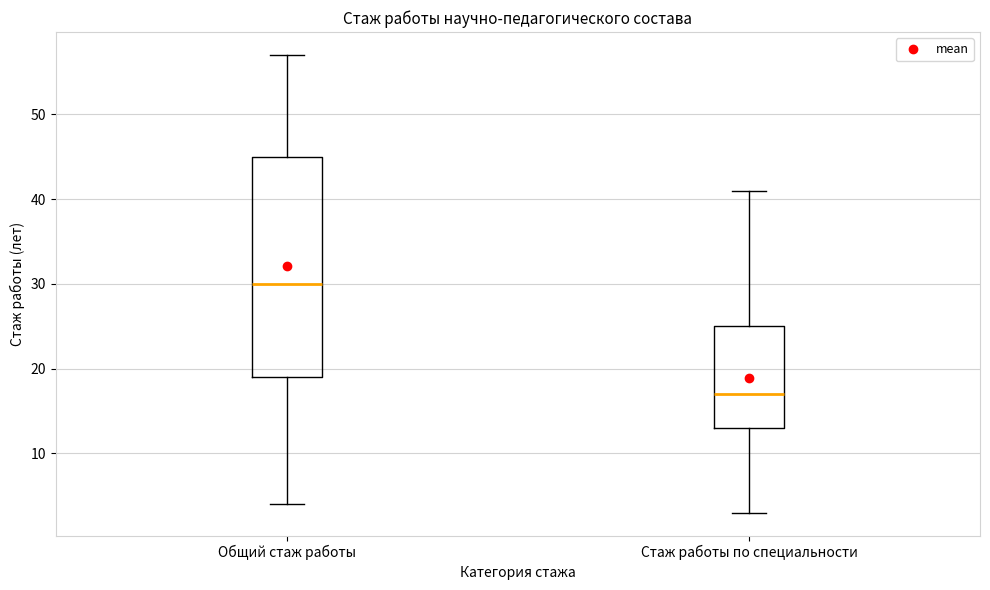

Which box's median line is the highest?

Общий стаж работы